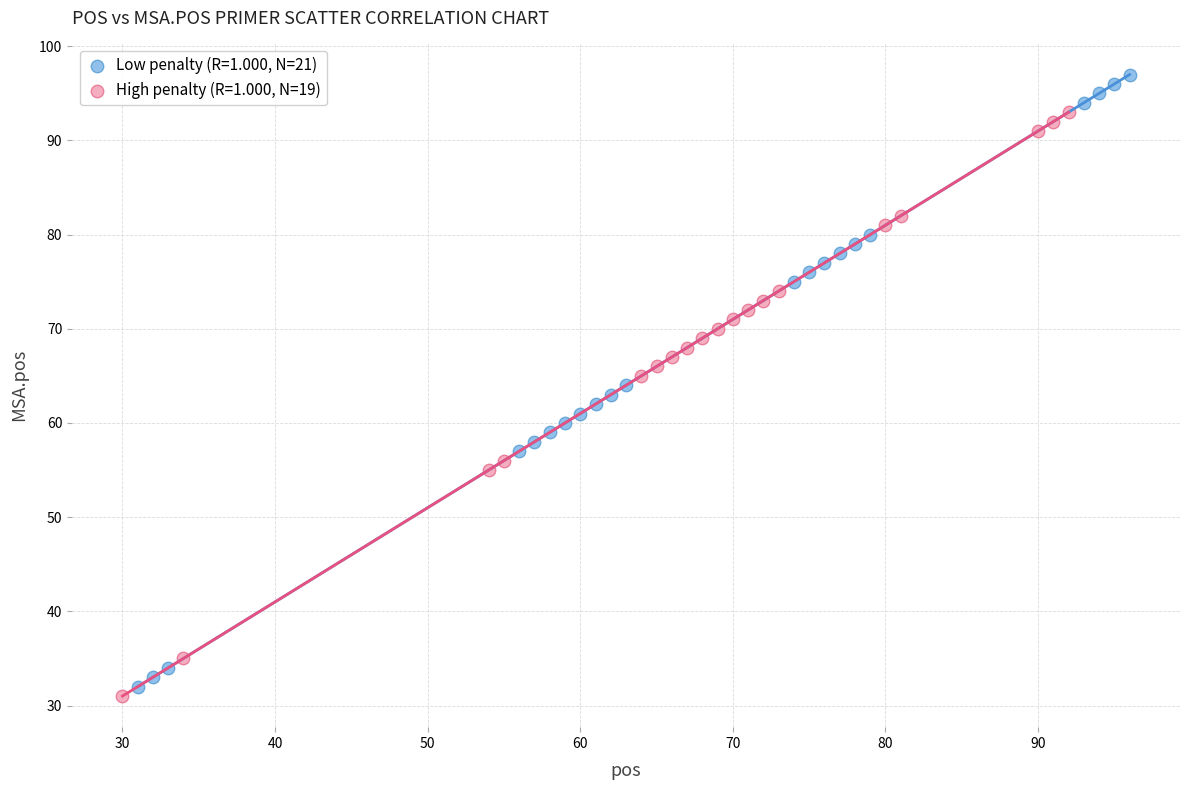

Which series contains the highest Y value?

Low penalty (R=1.000, N=21)